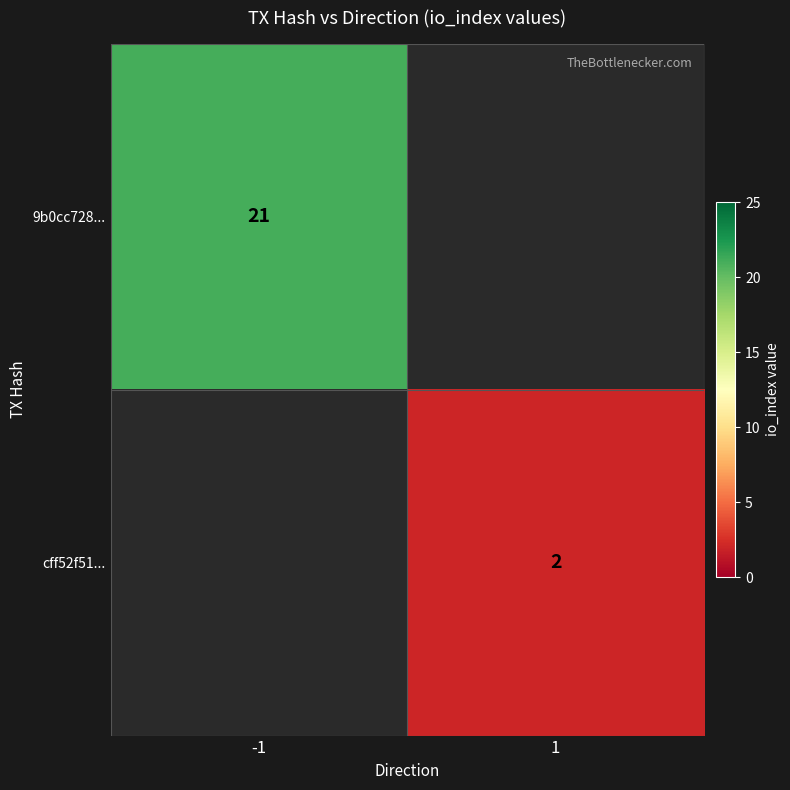

Is the value of 9b0cc728... at -1 greater than the value of cff52f51... at 1?

Yes